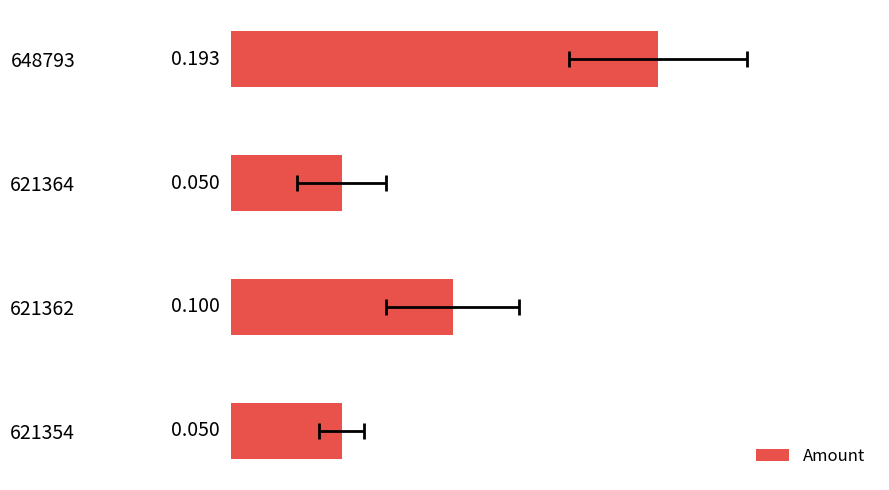

Between 621354 and 621362, which is larger?

621362